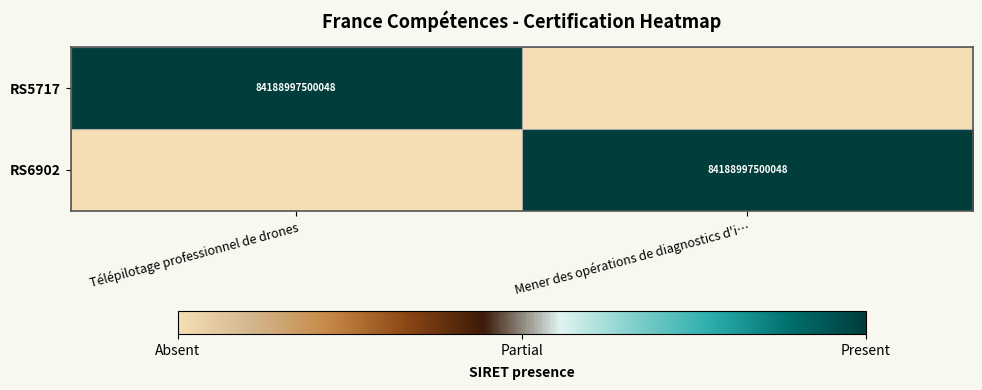

The RS6902 series shows 146982991379112 at Mener des opérations de diagnostics d'i…. True or false?

False